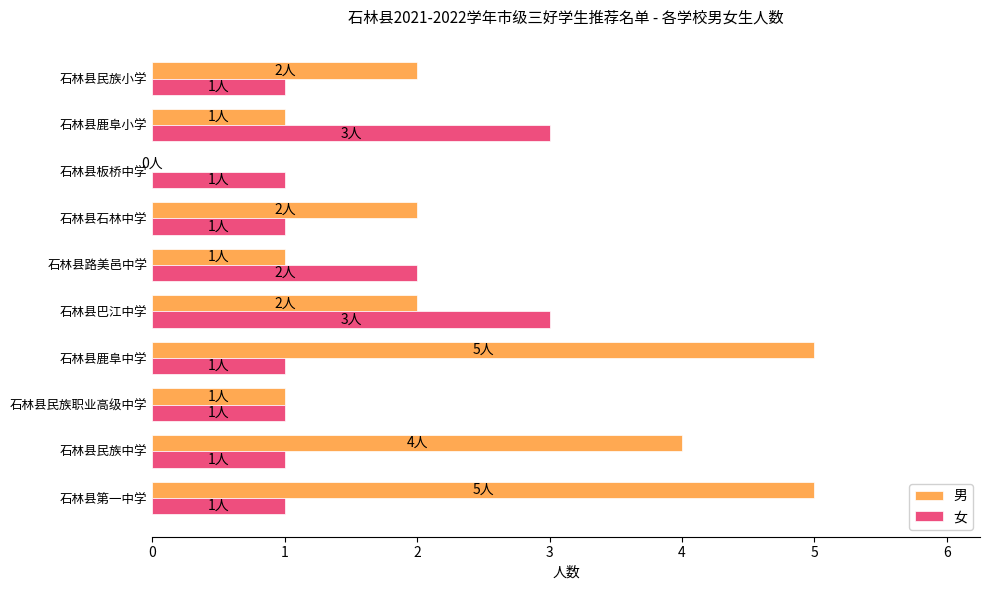

Count the 女 values in the range 1 to 2.

8